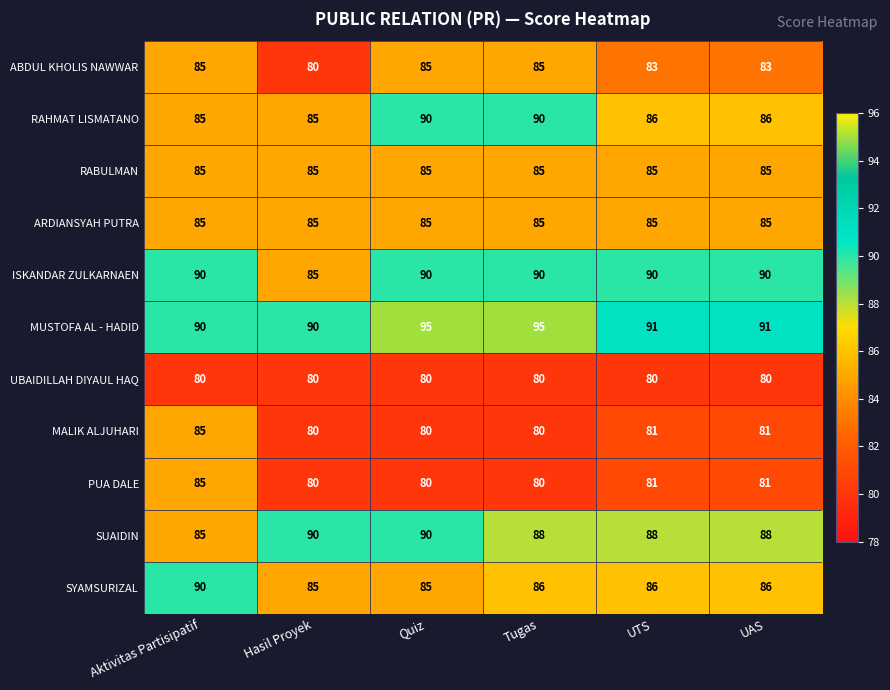

Which series has the largest total across all categories?

MUSTOFA AL - HADID